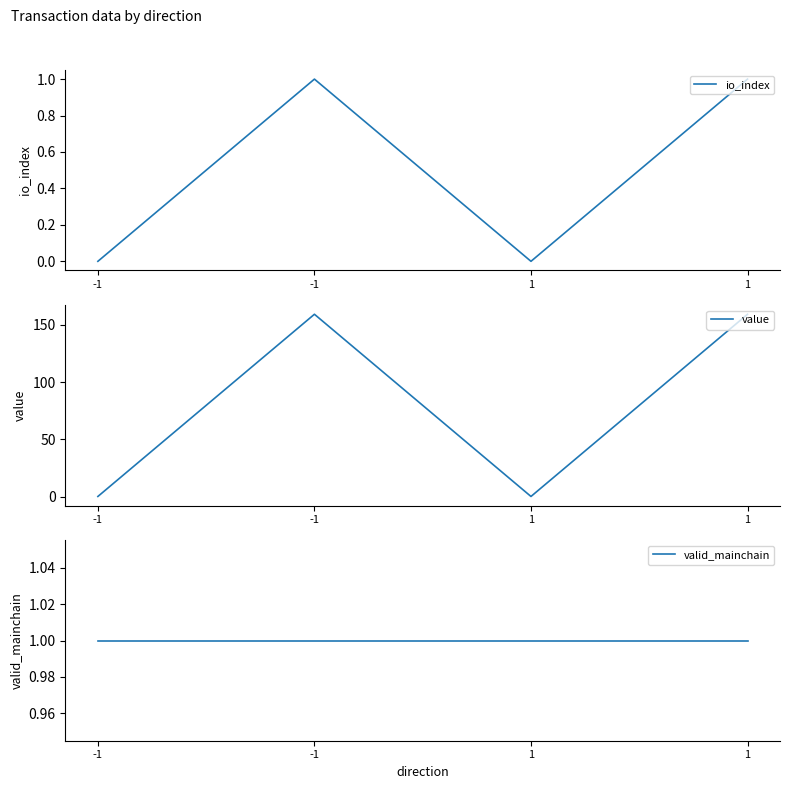

What is the total value across all series at 1?

1.1